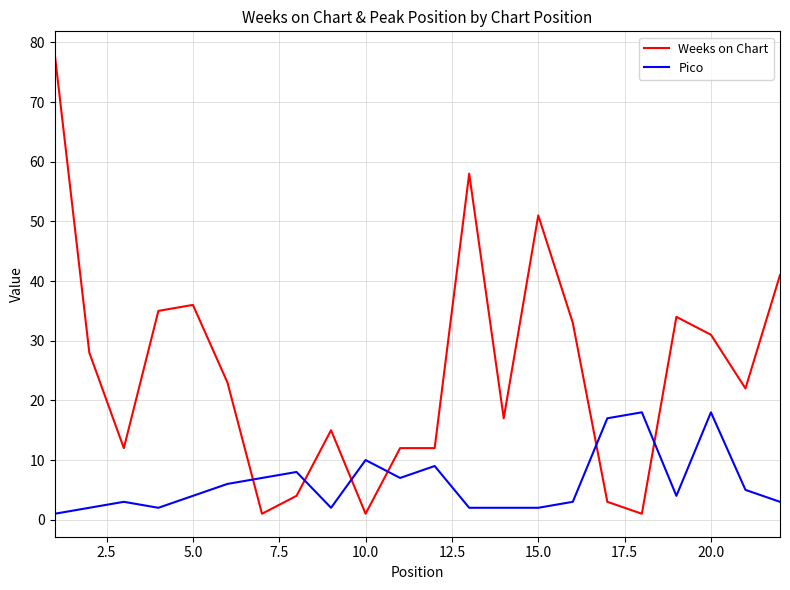

True or false: Weeks on Chart and Pico cross at least once.

True